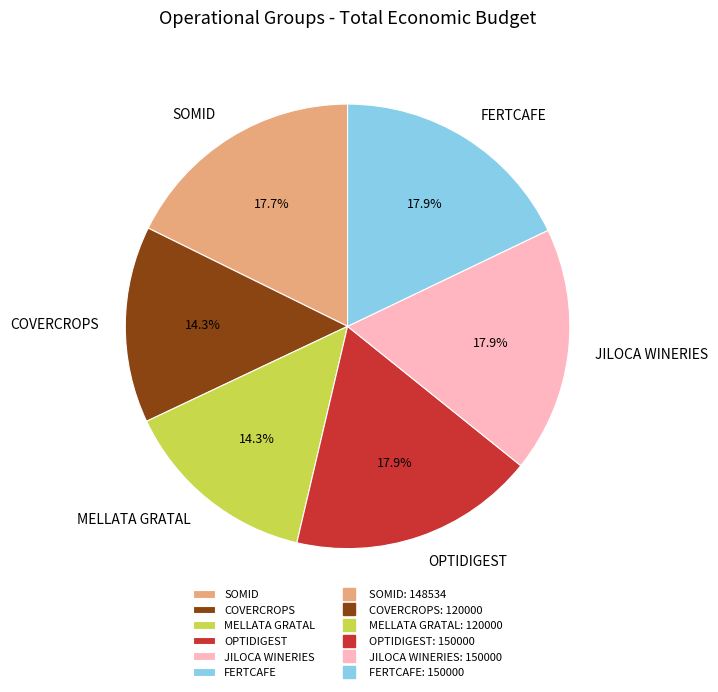

What percentage is the SOMID slice, to the nearest percent?

18%